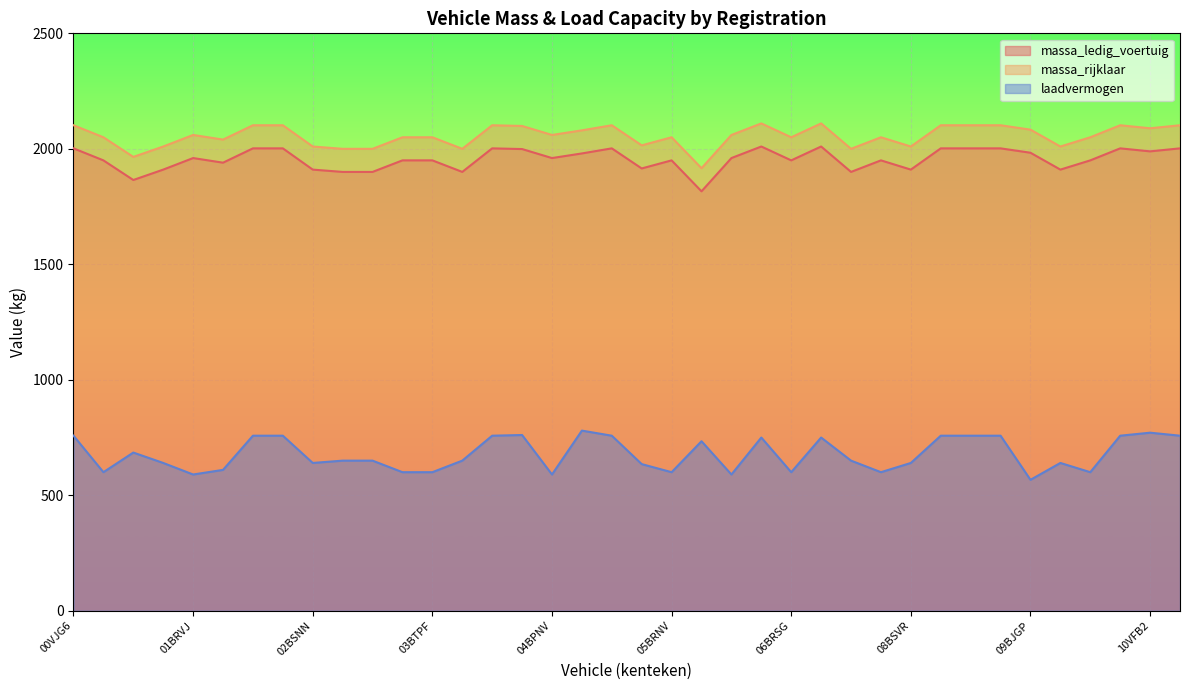

How many interior local valleys does the laadvermogen series have?

10